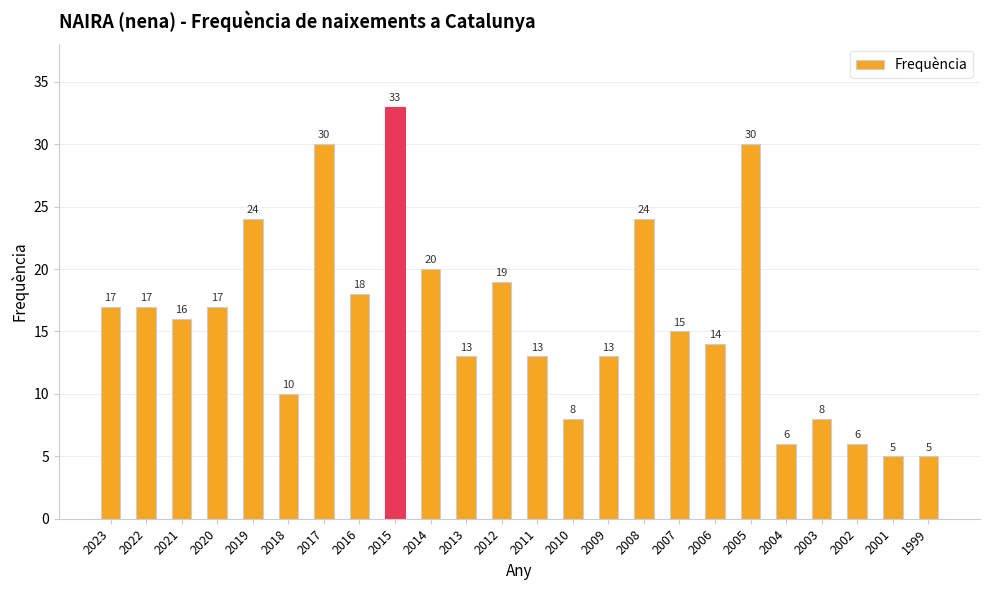

What is the change in value from 2020 to 2008?

+7